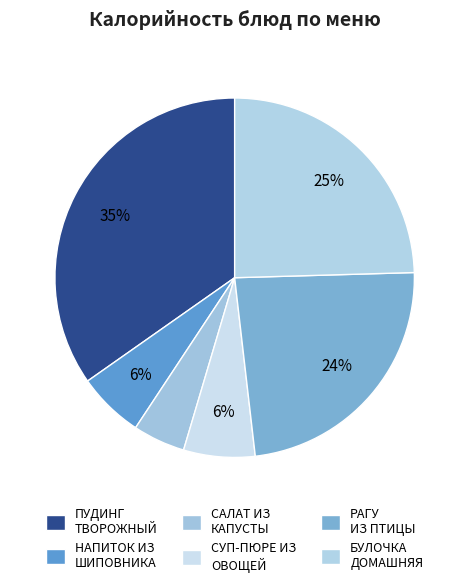

Do БУЛОЧКА ДОМАШНЯЯ and САЛАТ ИЗ КАПУСТЫ together represent more than half of the pie?

No